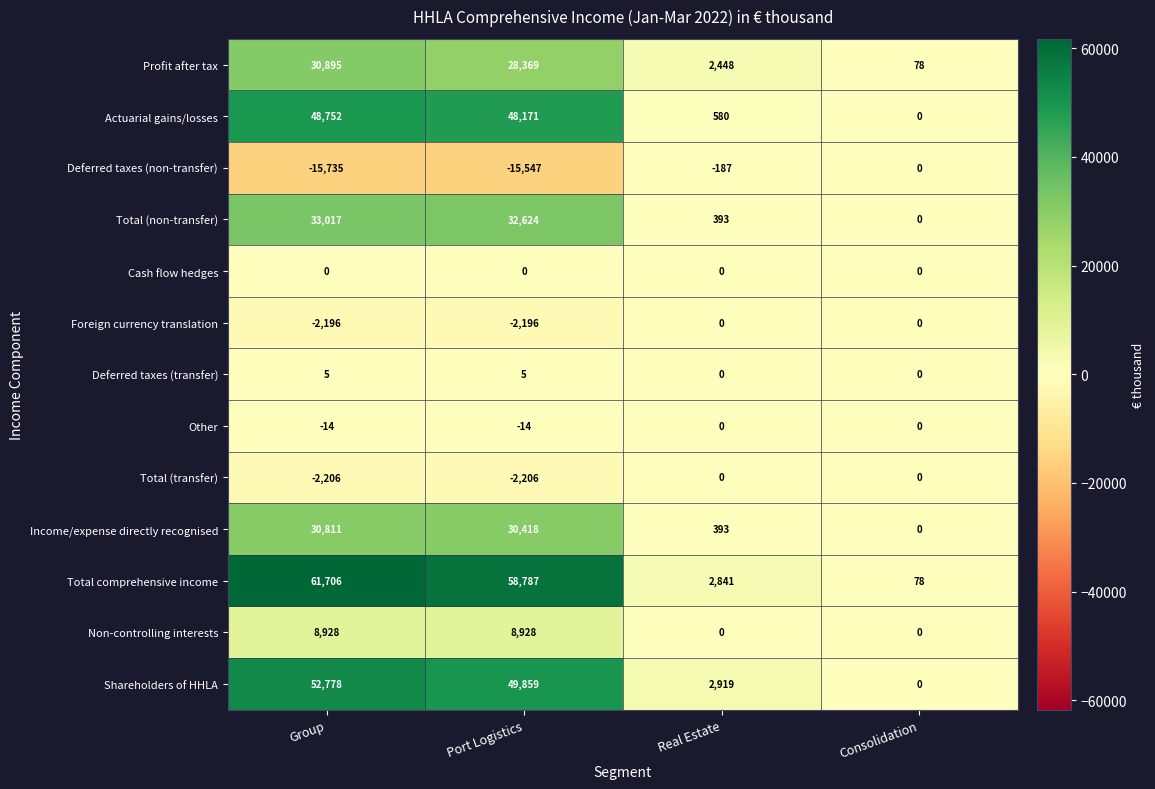

What value does the Total (non-transfer) series have at Group, to the nearest 50?

33000